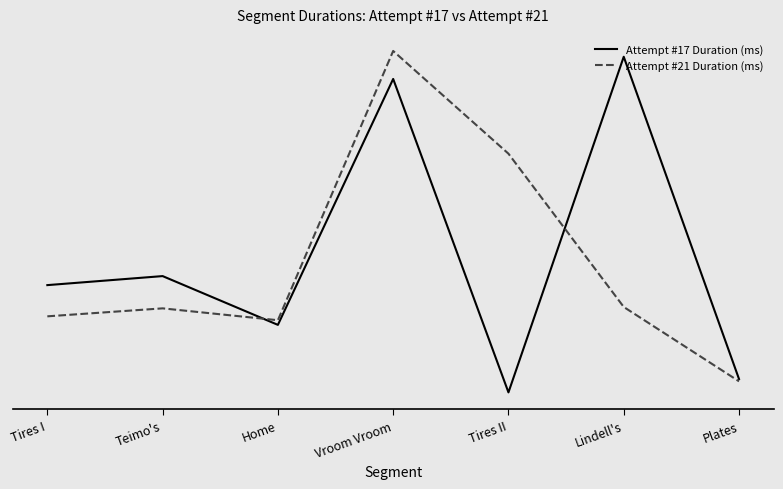

Is the value of Attempt #17 Duration (ms) at Plates greater than the value of Attempt #21 Duration (ms) at Teimo's?

No